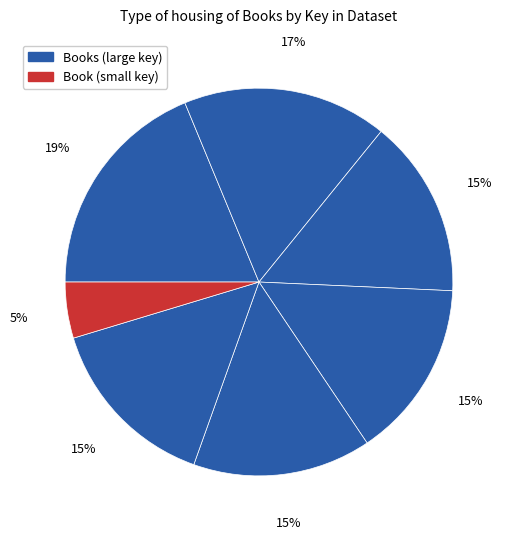

To the nearest percent, what is the average slice percentage?

14%